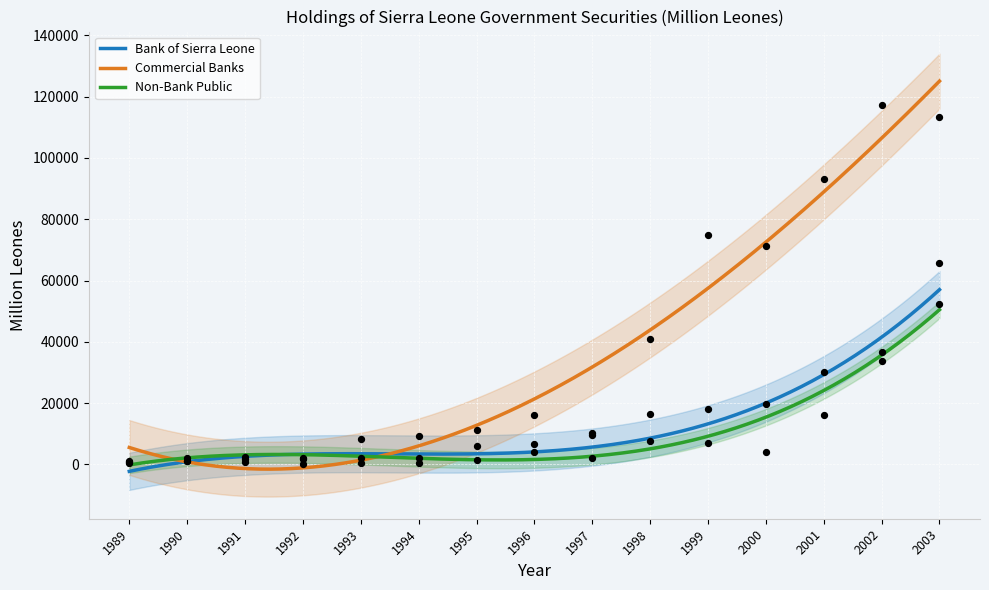

What are all the series names shown in the legend?

Bank of Sierra Leone, Commercial Banks, Non-Bank Public